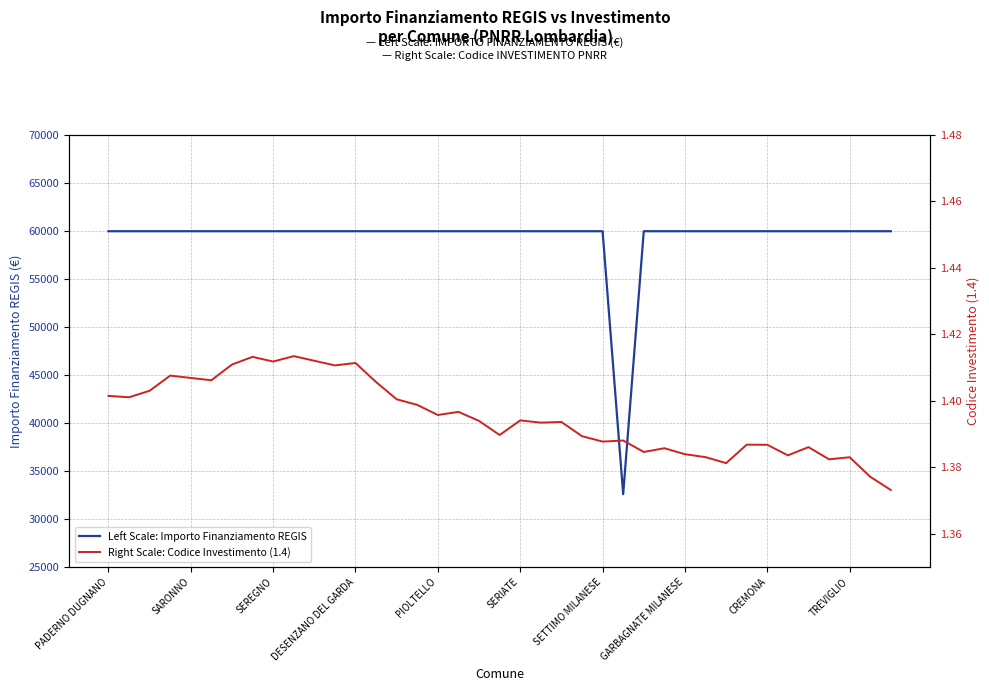

At how many categories does at least one series exceed 55924?

38